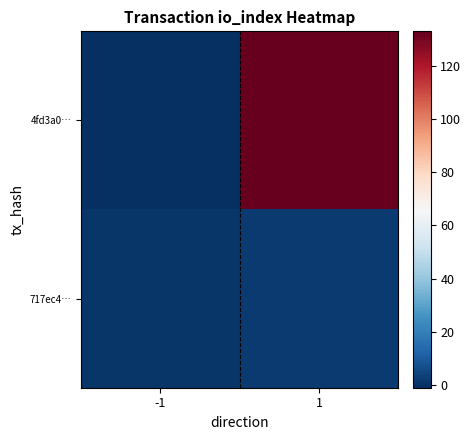

Which has a higher value, 1 or -1?

1